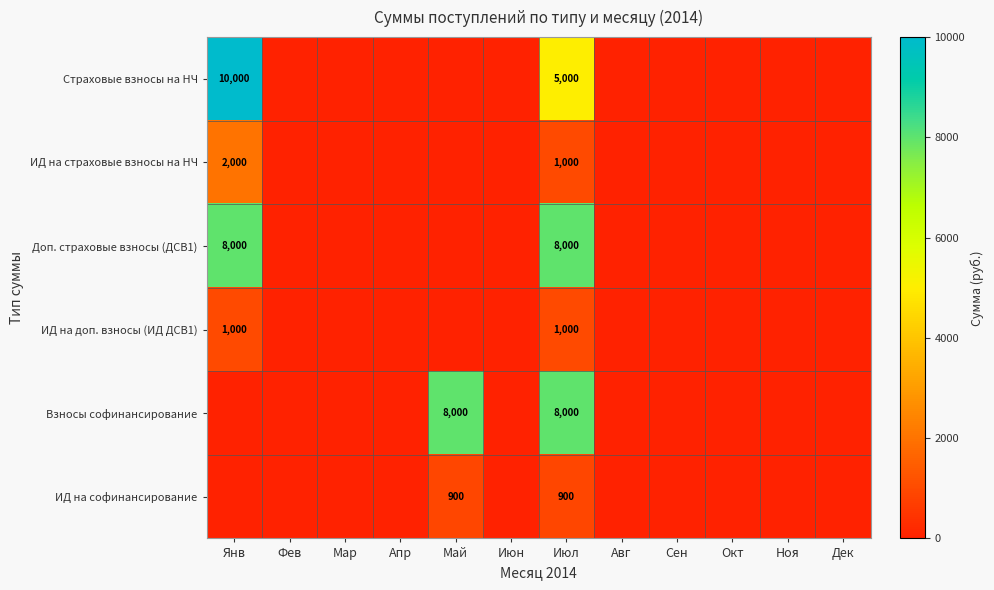

True or false: Взносы софинансирование has a value of 1876 at Июл.

False